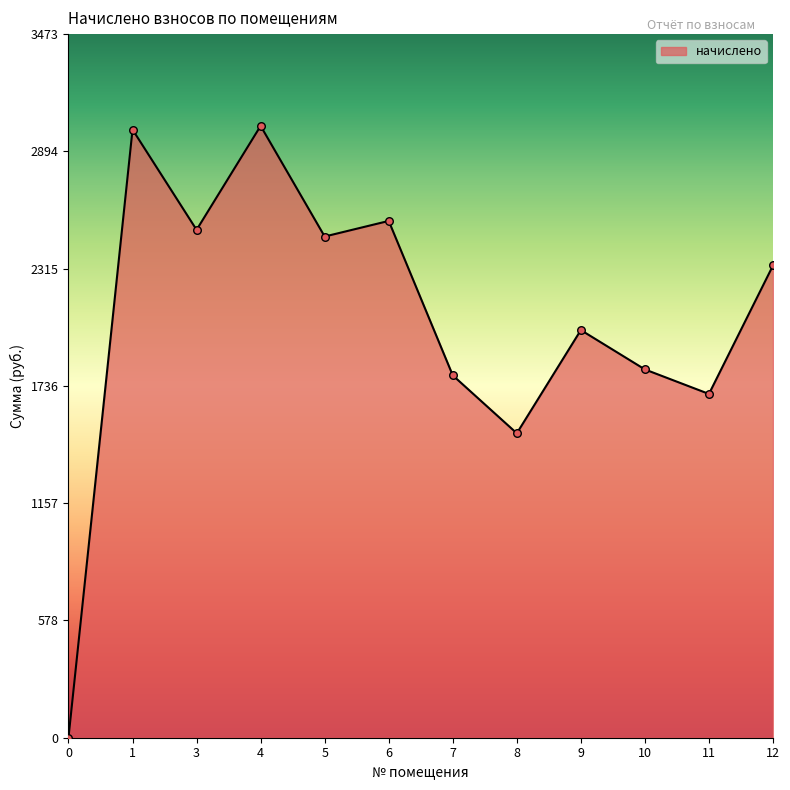

What is the change in value from 8 to 11?

+194.3